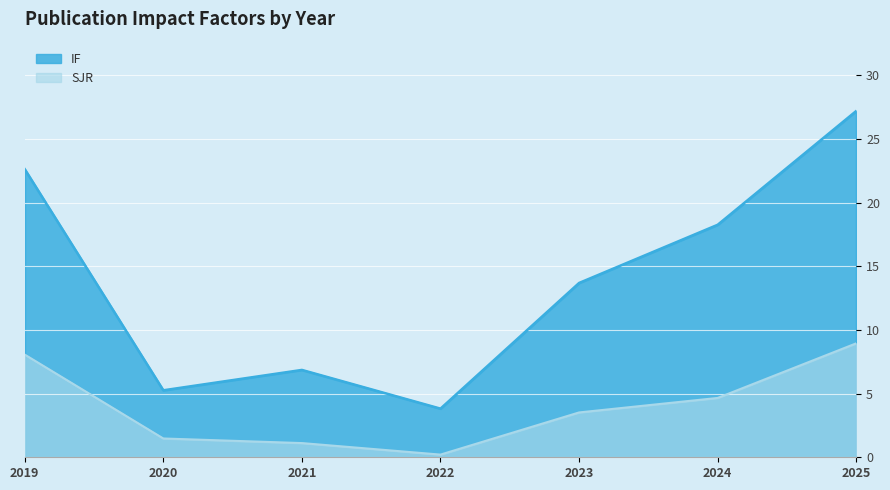

How many lines are shown in the chart?

2